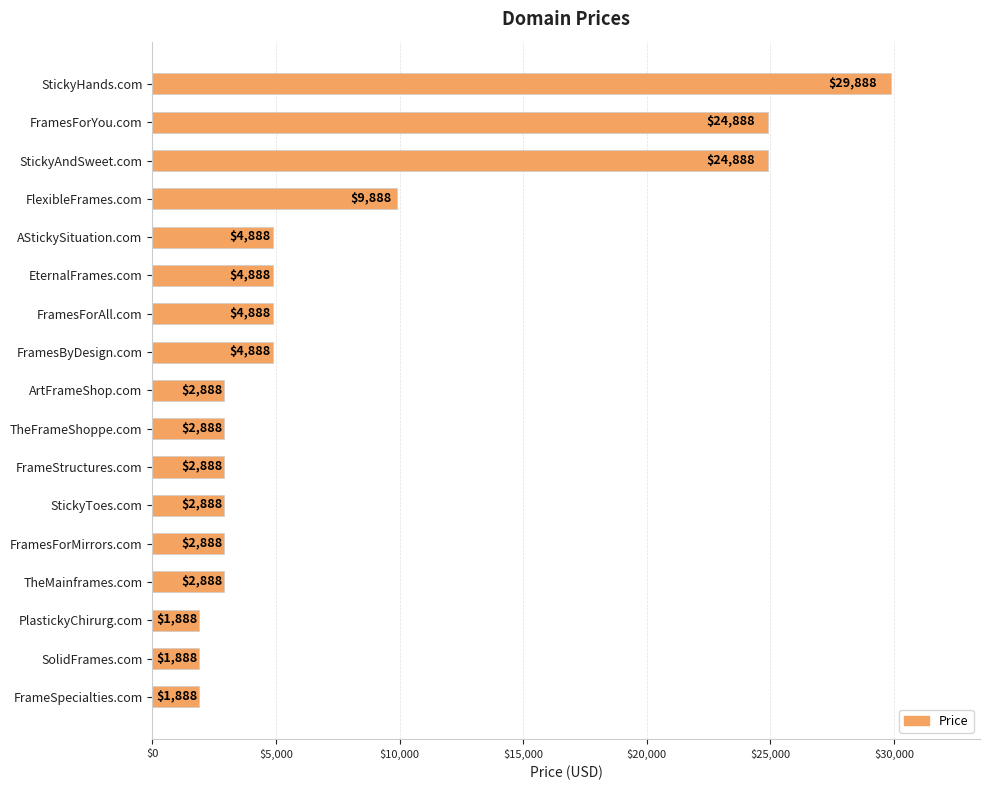

What is the greatest value displayed?

29888